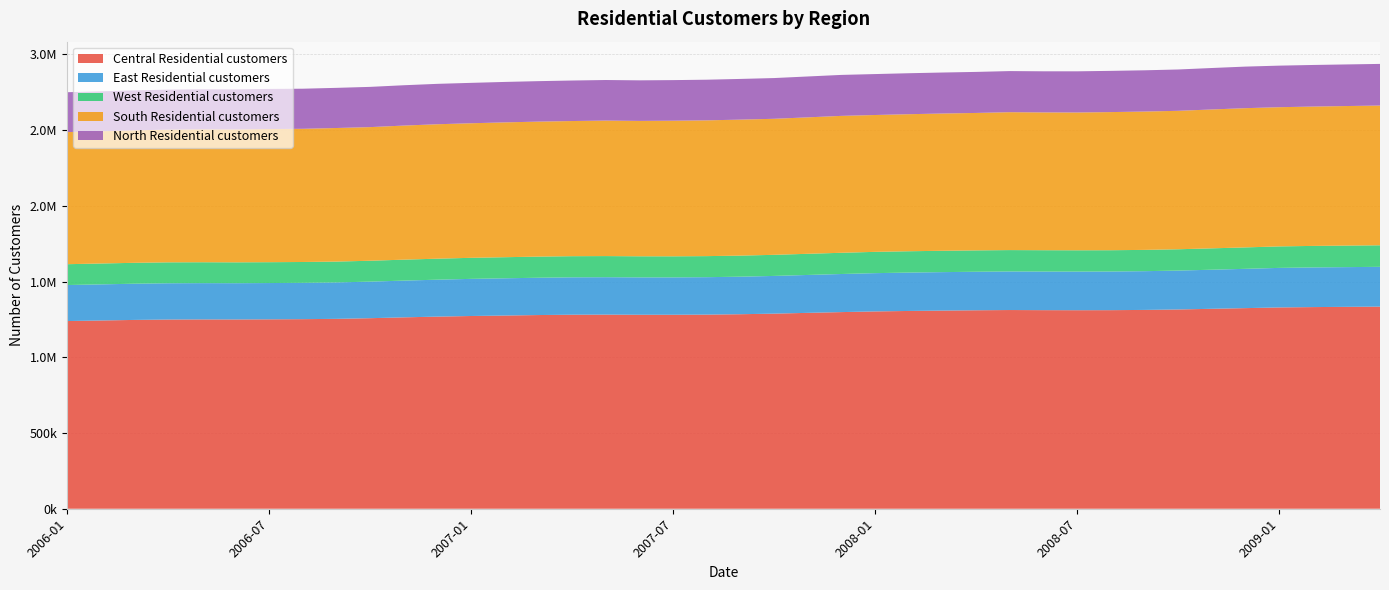

Reading left to right, list all the values displayed in this chart.

Central Residential customers: 1239341	1243013	1246810	1249278	1250063	1249805	1250683	1251879	1253814	1258175	1263777	1268630	1272683	1275729	1278981	1281192	1281805	1280886	1280878	1281875	1284438	1288298	1293456	1298457	1302949	1305971	1308437	1310532	1312094	1311283	1310898	1311244	1312810	1315785	1320254	1324664	1329224	1331509	1333159	1334644
East Residential customers: 237777	238499	239113	239595	239617	239481	239615	239844	240584	241465	242602	243872	245186	245902	246369	246844	247046	246811	246800	247164	247833	249017	250238	251541	252722	253473	253958	254360	254717	254875	255011	255228	255842	256811	258063	259506	261114	261867	262286	262695
West Residential customers: 137640	137846	138027	138190	137984	137768	137721	137604	137664	137944	138377	138727	139028	139285	139543	139626	139517	139270	139082	139054	139173	139351	139723	140154	140602	140817	140984	141070	141132	140933	140668	140551	140617	140759	141125	141494	141911	142117	142227	142271
South Residential customers: 872181	873217	874719	876316	877796	877613	879223	879467	881985	882384	885319	887664	888516	890279	891393	892435	894655	893965	895455	896466	898013	898231	900986	904029	903645	904924	906325	907548	910545	909896	909956	912122	913485	914189	917011	919362	919150	920148	921416	922827
North Residential customers: 263395	263466	263734	264110	264155	264271	264848	264751	265109	265668	266321	266733	266749	267061	267171	267539	267867	267874	268065	268400	268663	268948	269904	270482	270257	270559	270693	270948	271443	271494	271818	272178	272336	272878	273748	274484	274413	274604	274723	274852